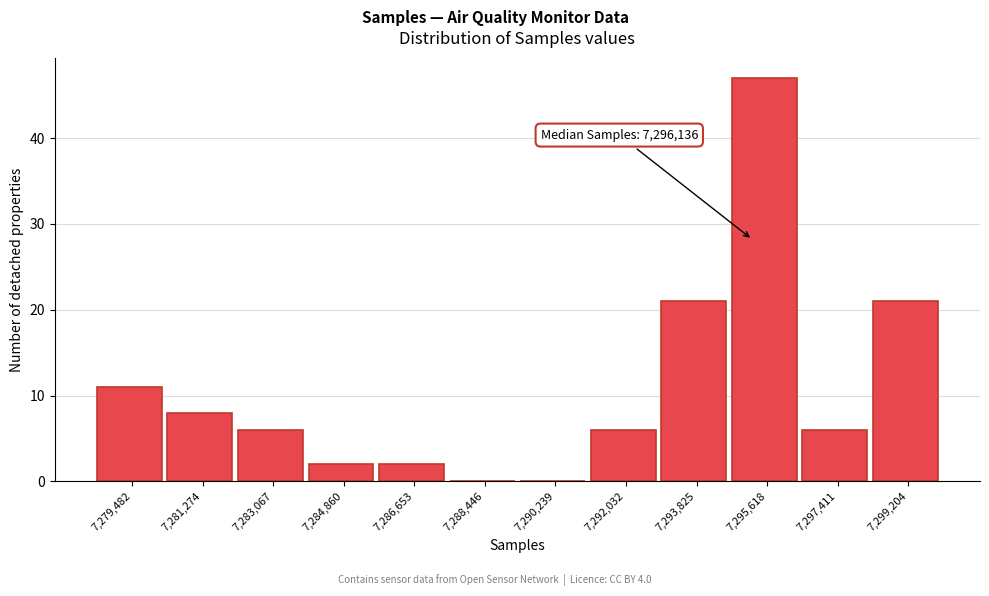

Reading left to right, what are all the values shown in this chart?

7,279,482=11	7,281,274=8	7,283,067=6	7,284,860=2	7,286,653=2	7,288,446=0	7,290,239=0	7,292,032=6	7,293,825=21	7,295,618=47	7,297,411=6	7,299,204=21